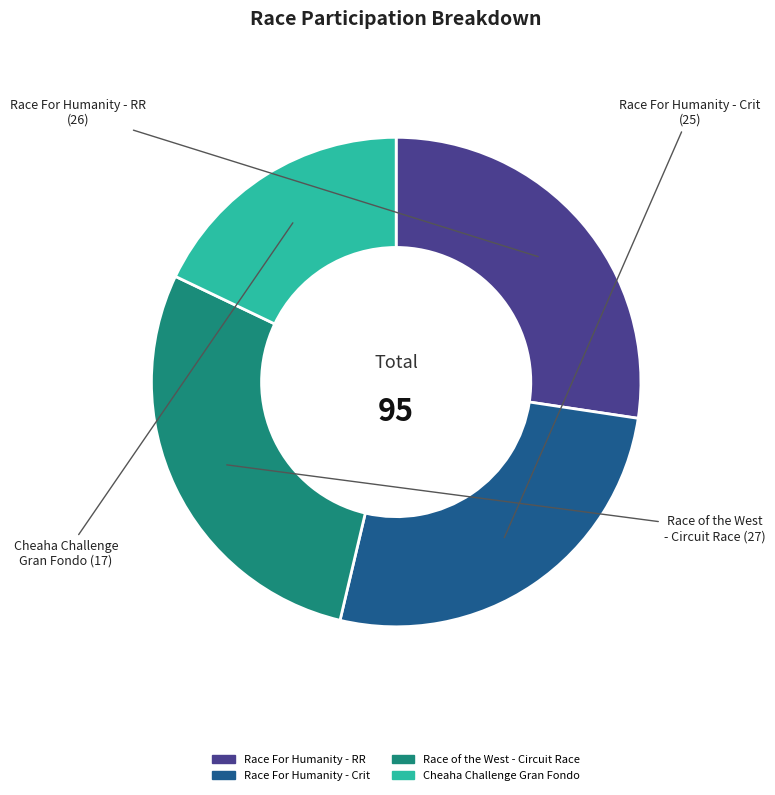

Which slice is the largest?

Race of the West - Circuit Race